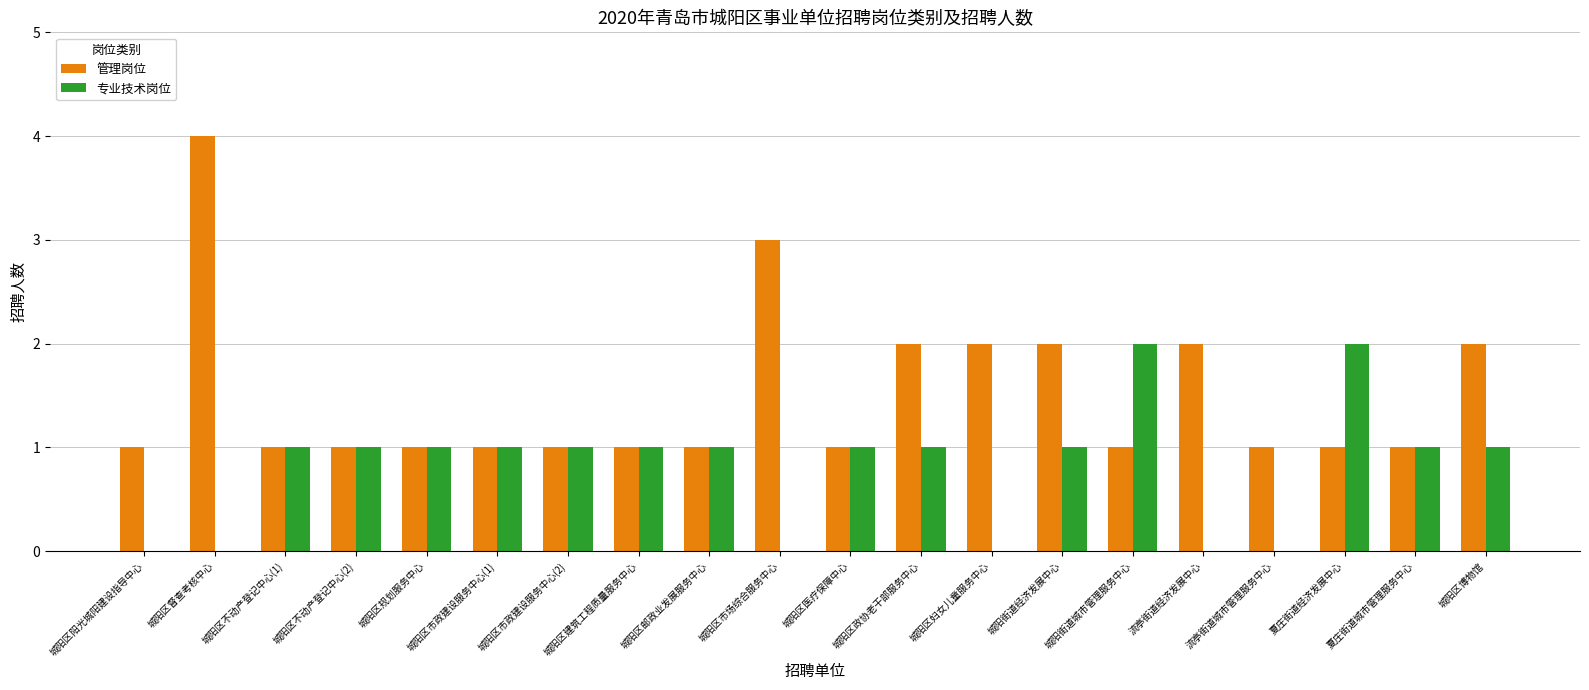

Is it true that 管理岗位 equals 2 at 城阳区医疗保障中心?

False